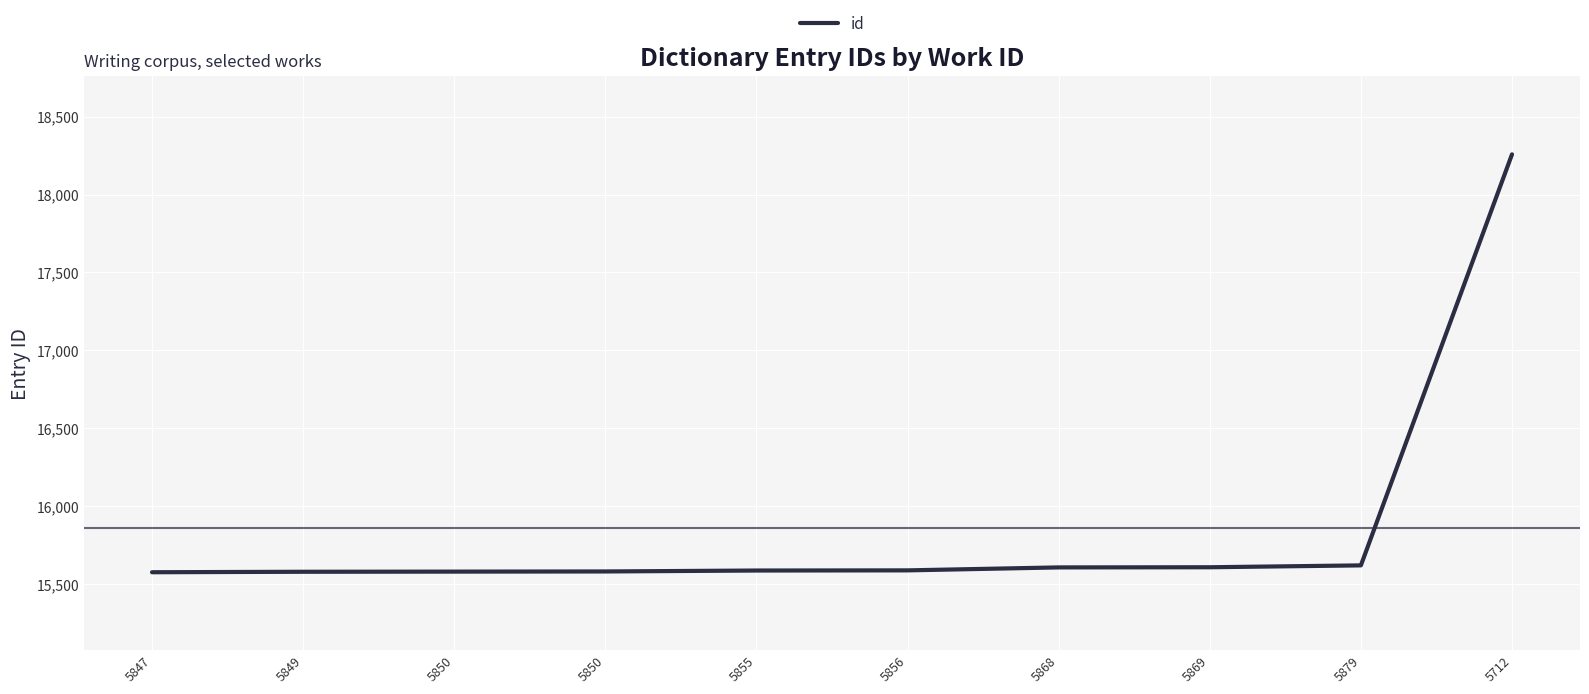

Does the chart display data point markers on the line(s)?

No